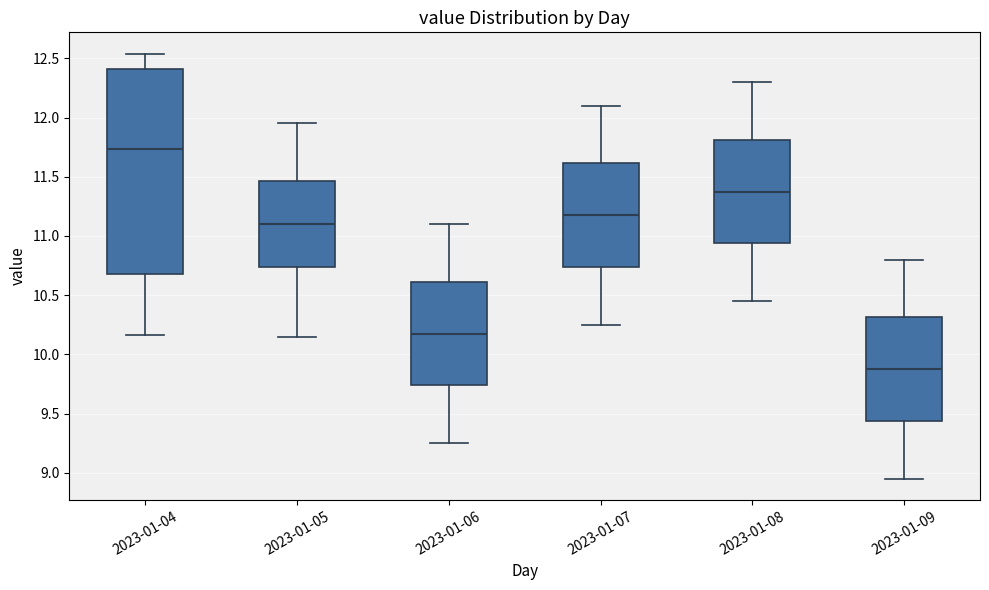

Where does the upper whisker of the box for 2023-01-05 end on the y-axis? The values are not printed on the chart, so give them approximately, as read against the axis.

11.95